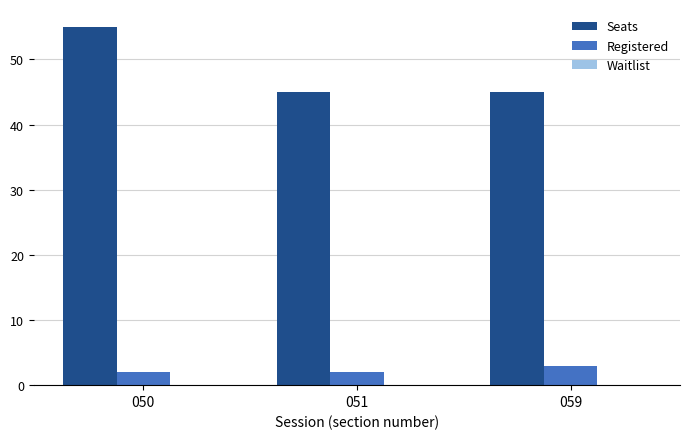

List the series in order of their overall mean, lowest first.

Registered, Seats